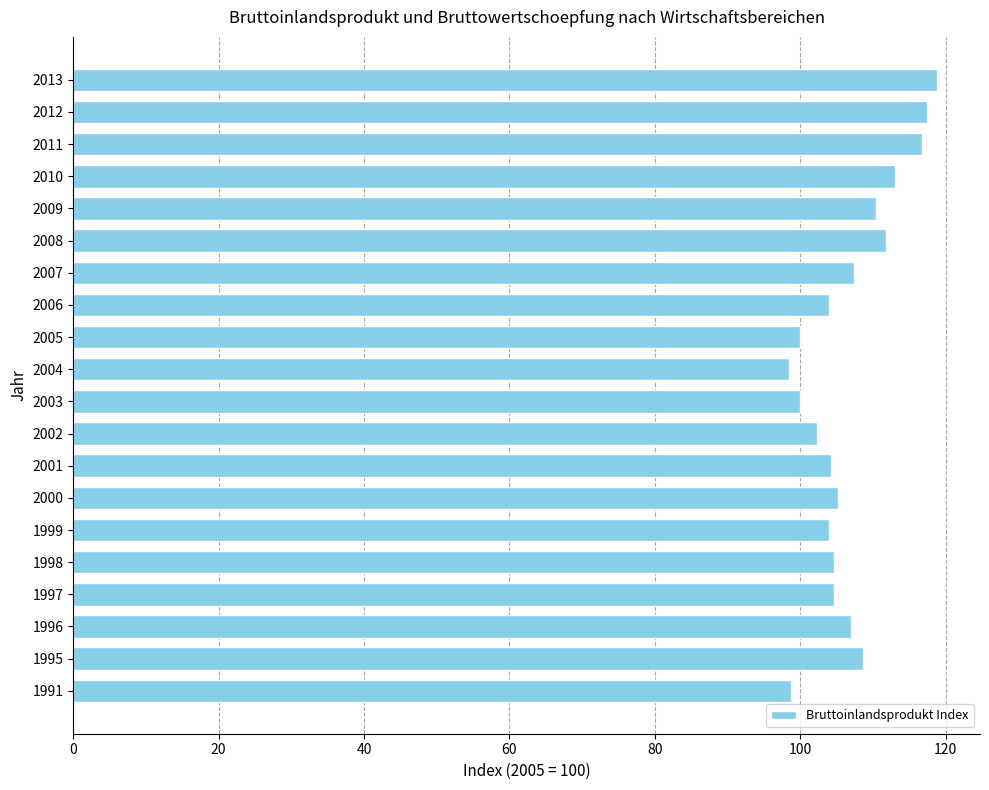

Which has a higher value, 2010 or 1999?

2010